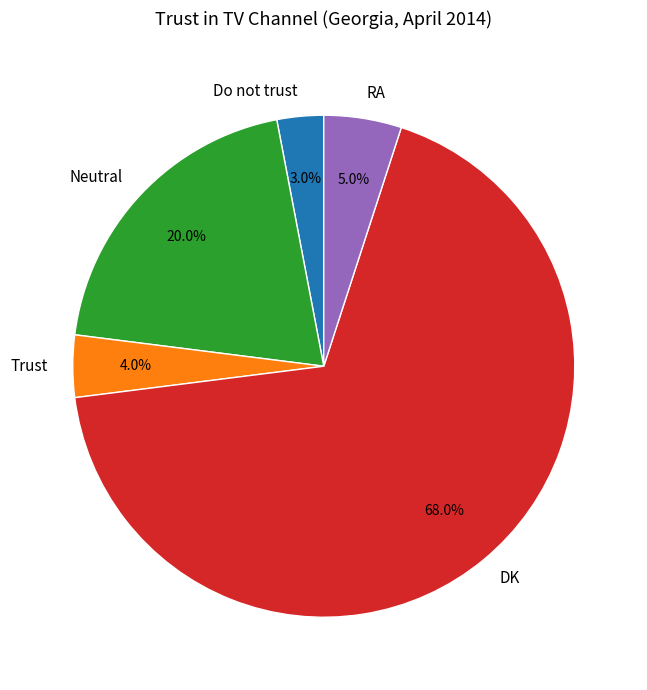

What is the majority slice?

DK